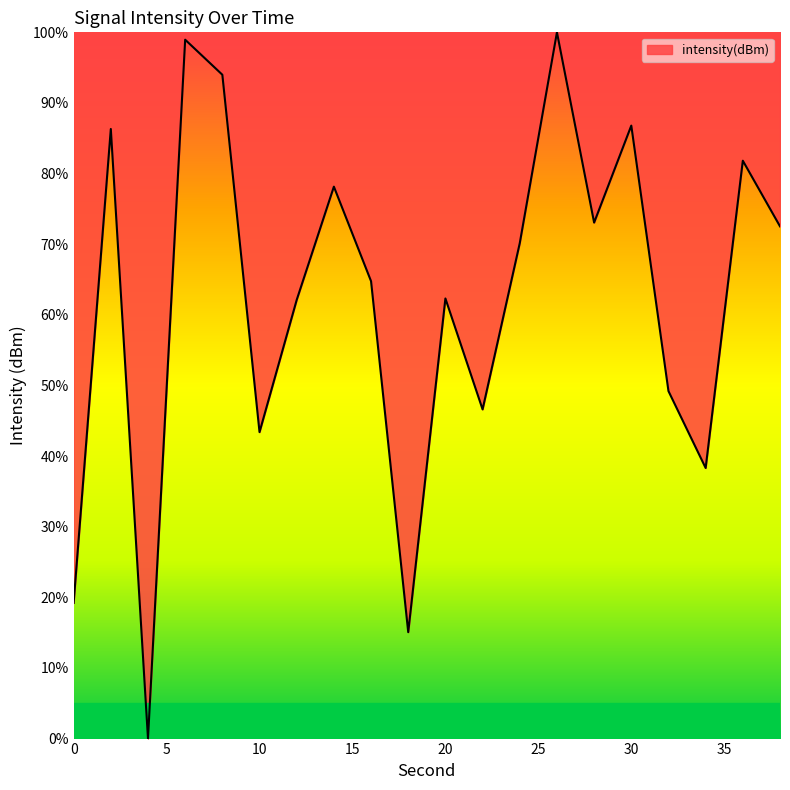

What is the difference between the maximum and minimum values?

100.0